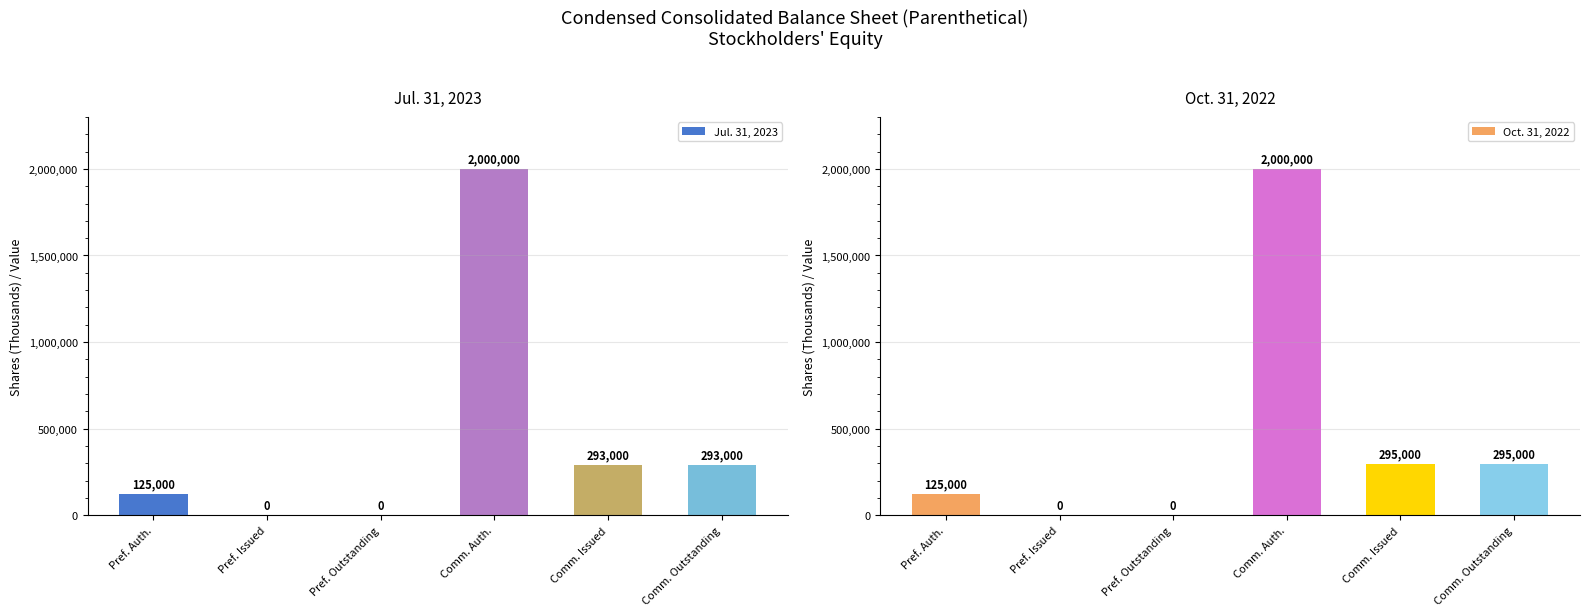

At which label does Jul. 31, 2023 first exceed 293000?

Comm. Auth.